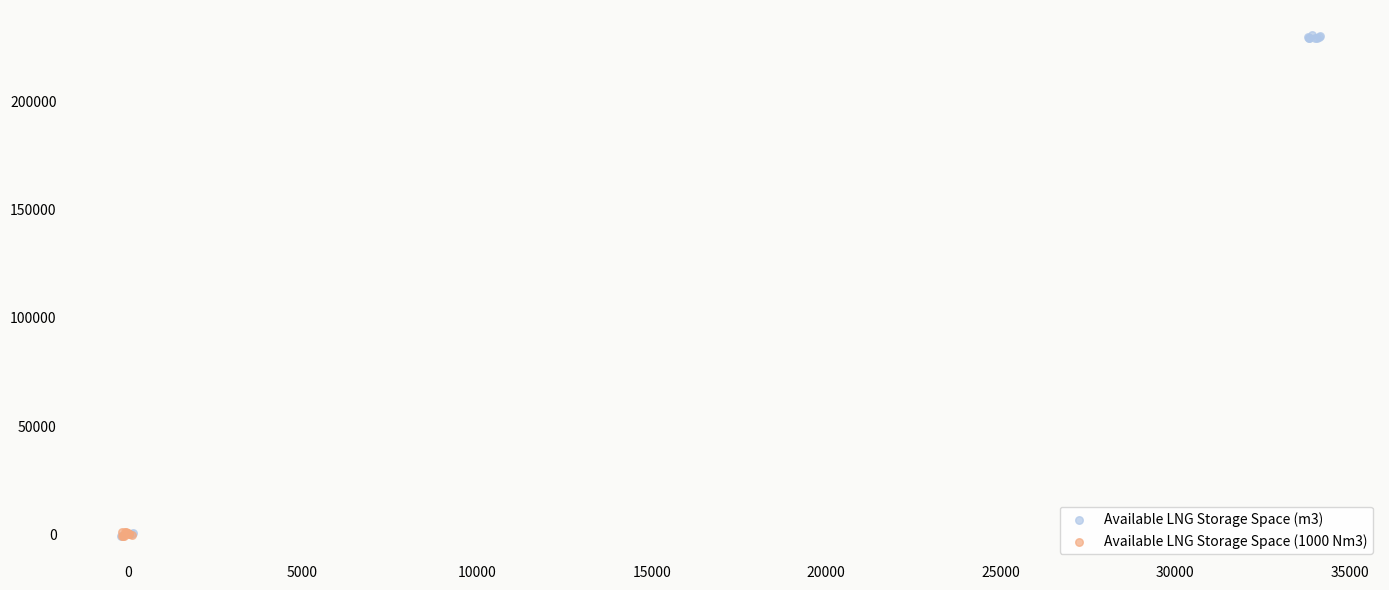

What are all the series names shown in the legend?

Available LNG Storage Space (m3), Available LNG Storage Space (1000 Nm3)